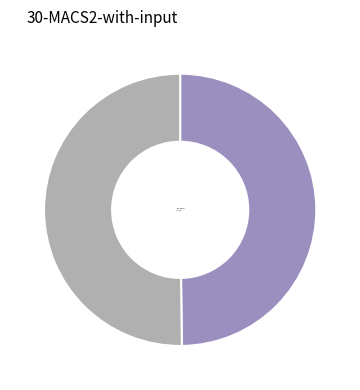

Do I Slxshie I and Tha1YouFear together represent more than half of the pie?

Yes